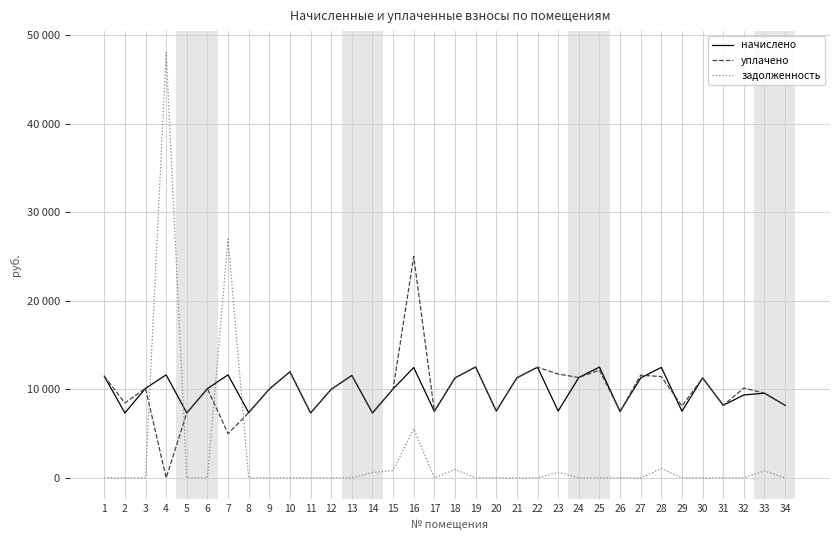

Does the chart display data point markers on the line(s)?

No